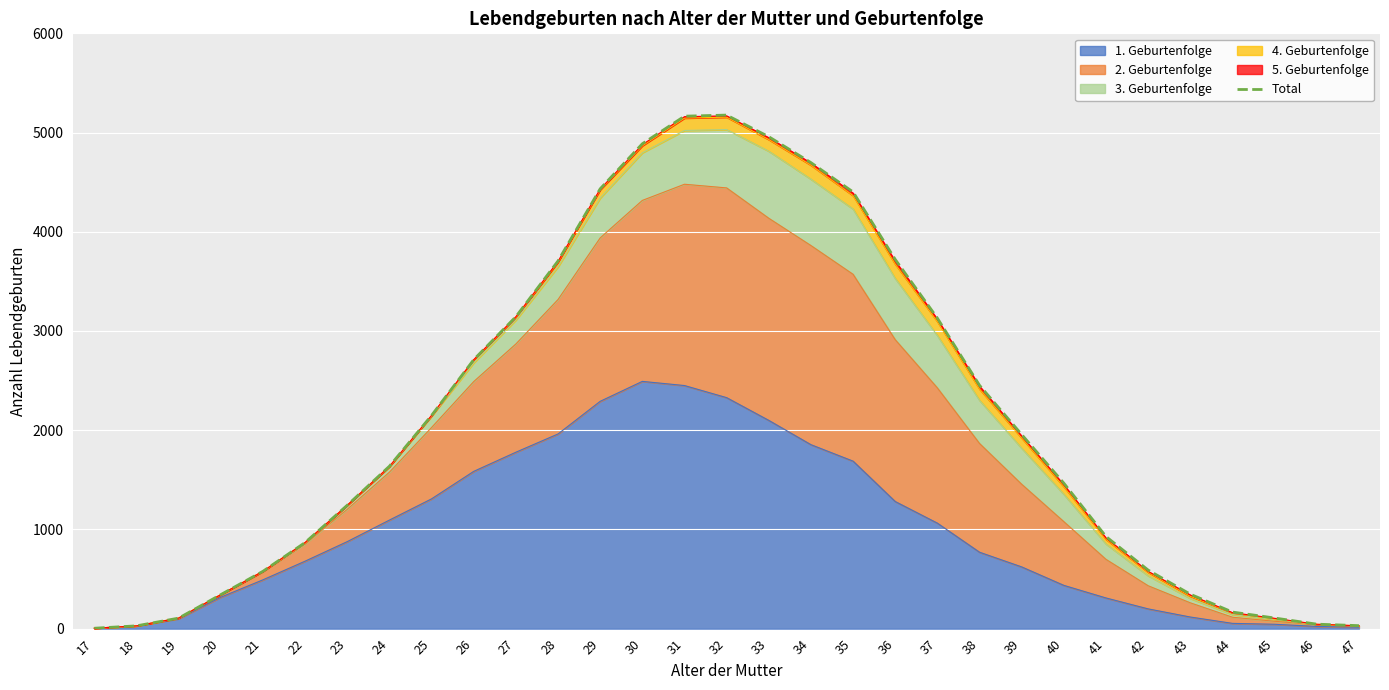

What is the smallest value displayed?

4